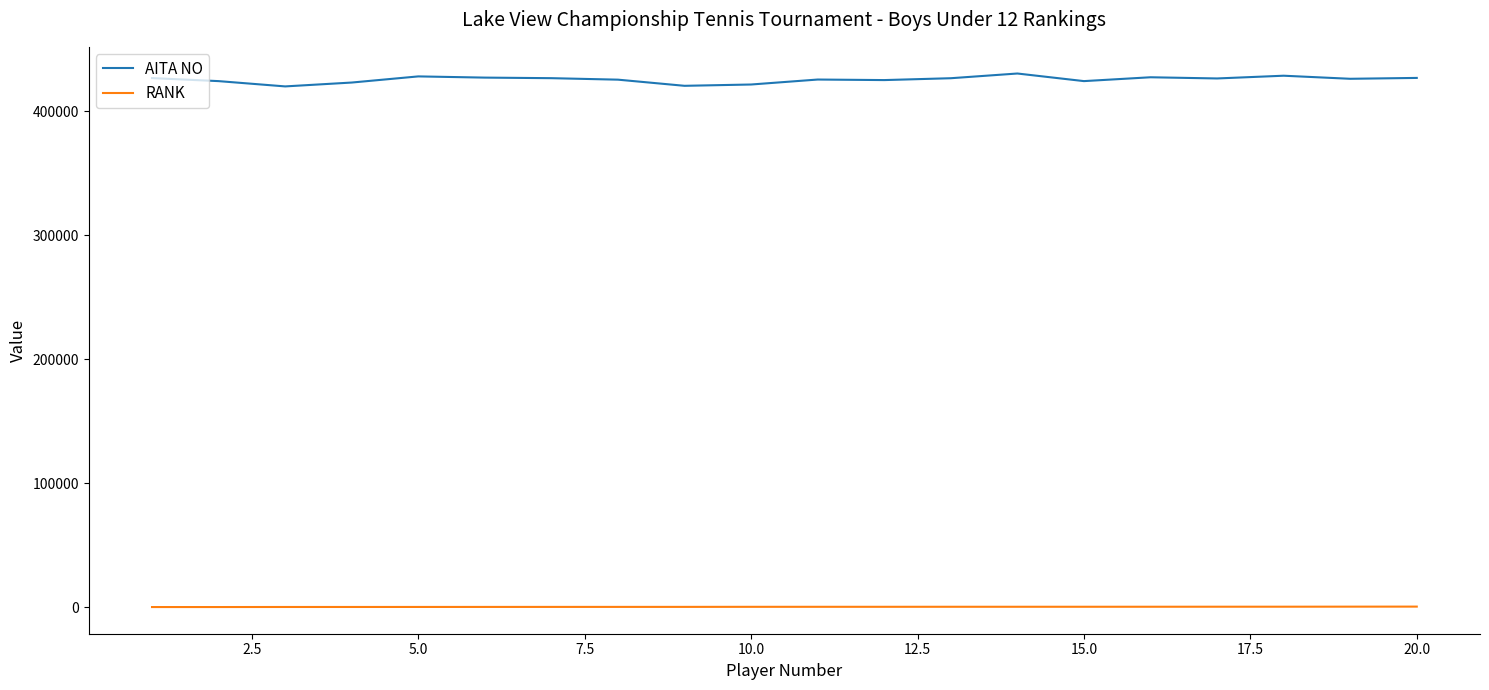

In AITA NO, how many points are higher than both neighbors (excluding endpoints)?

5